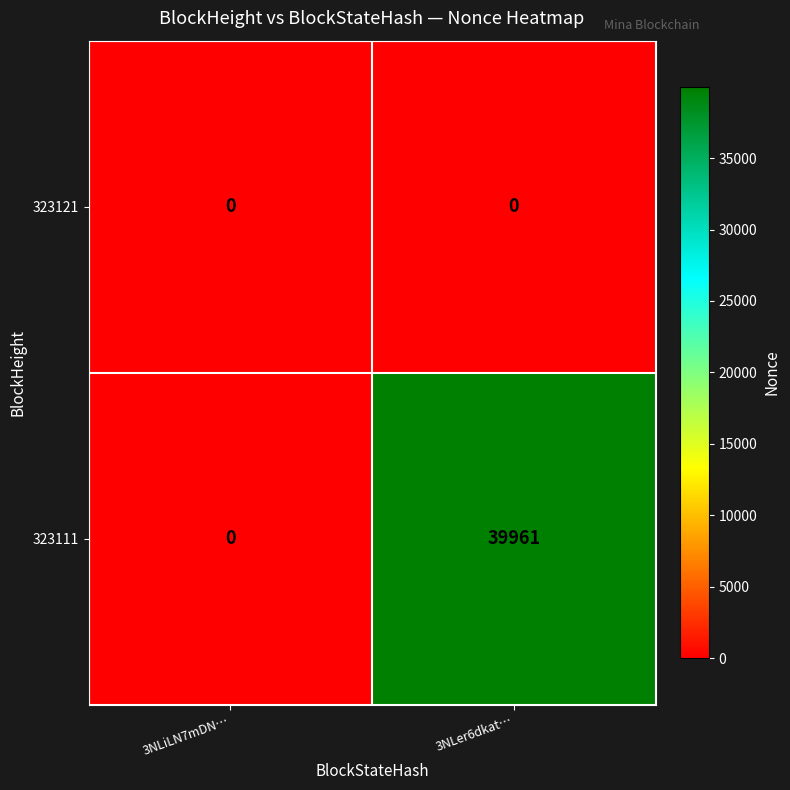

How many data points does each series have?

2